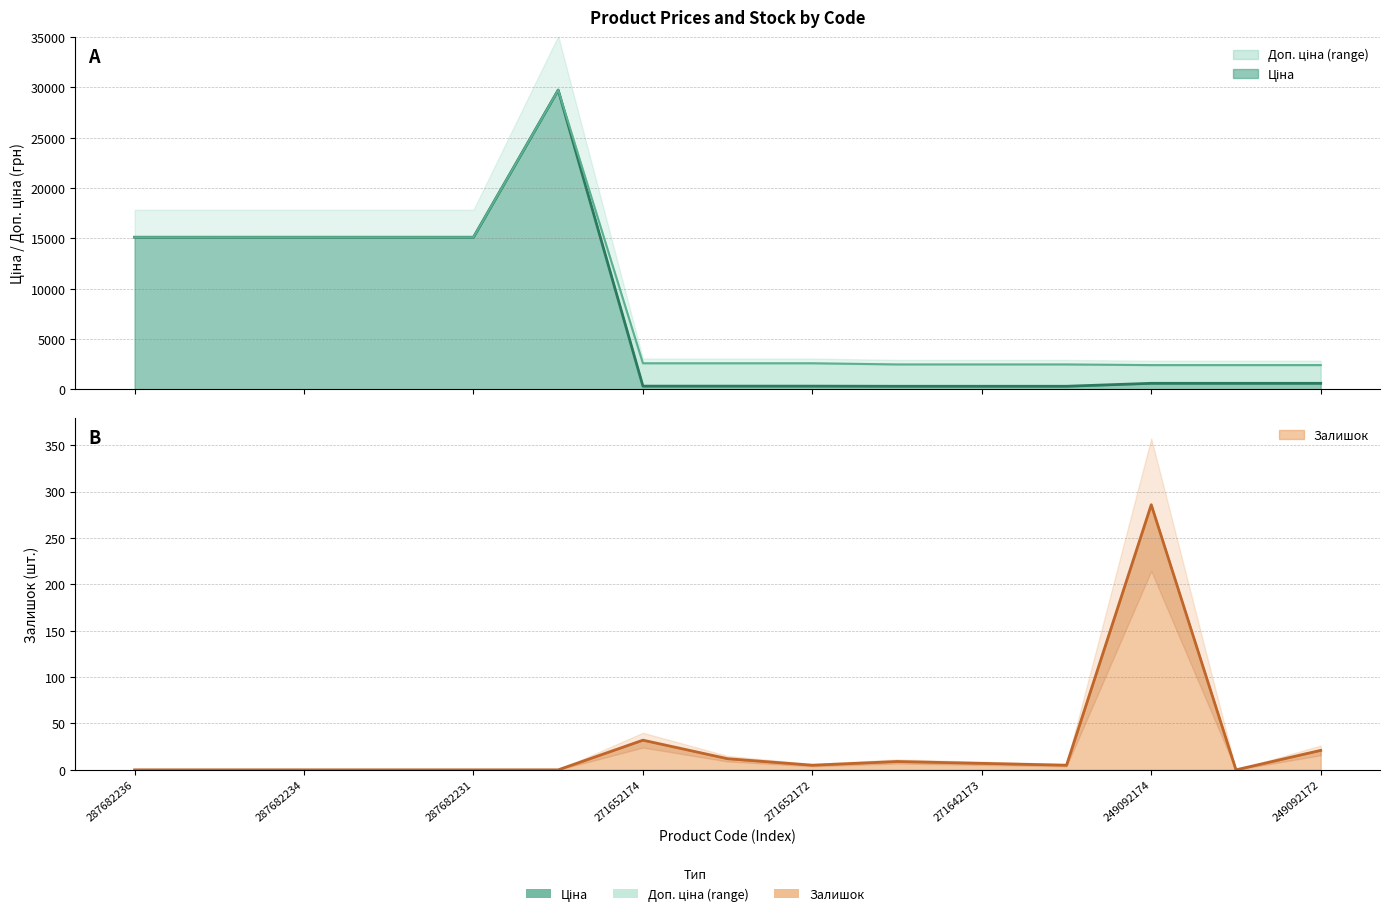

How many values in the Залишок series are below 5?

7